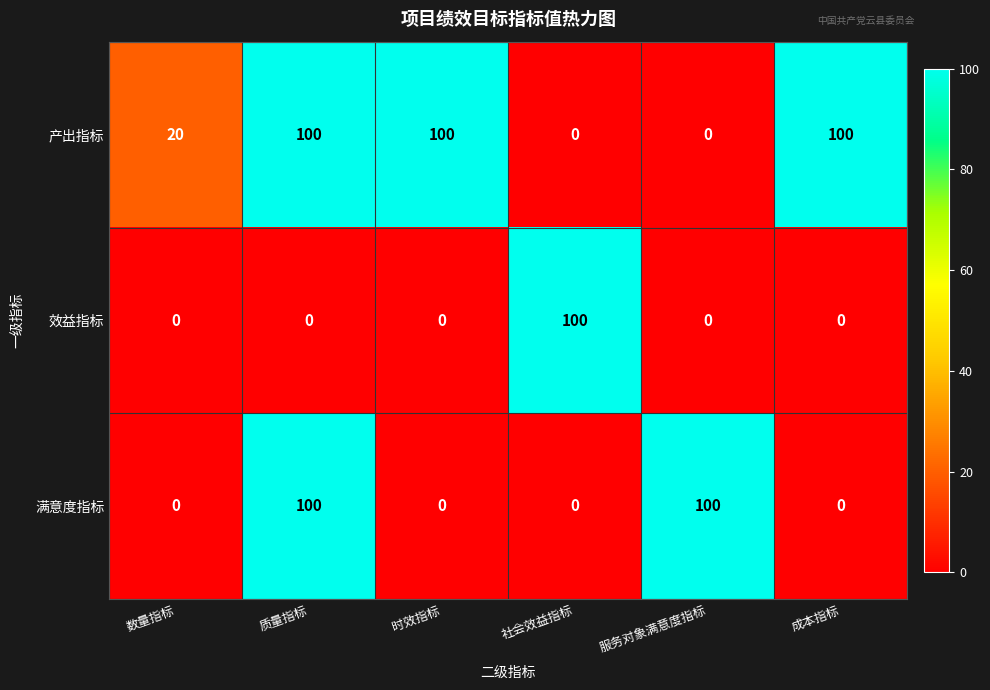

Which series changed the most between 数量指标 and 时效指标?

产出指标